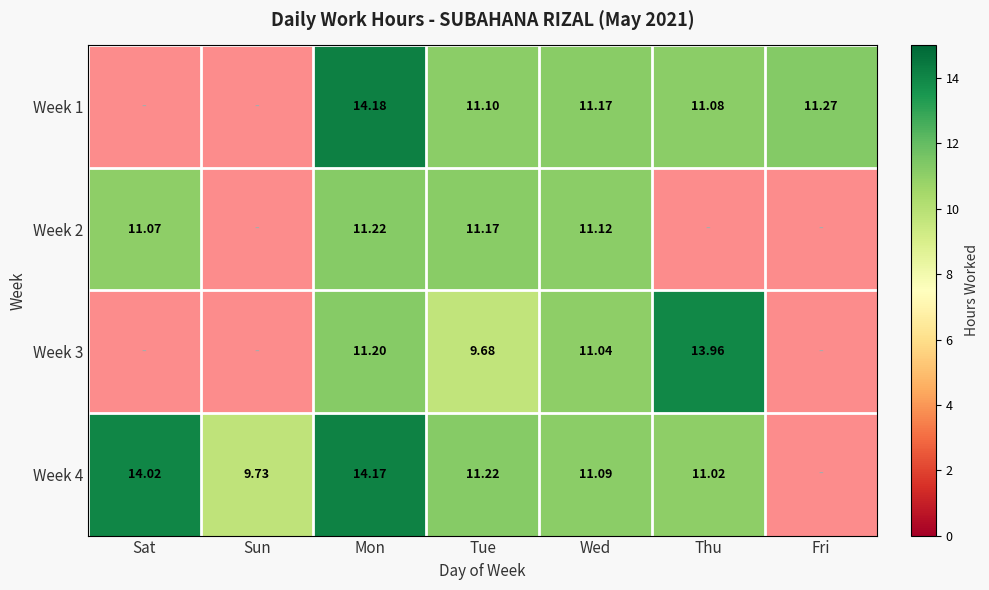

What is the sum of the Week 2 values at Wed and Mon?

22.3